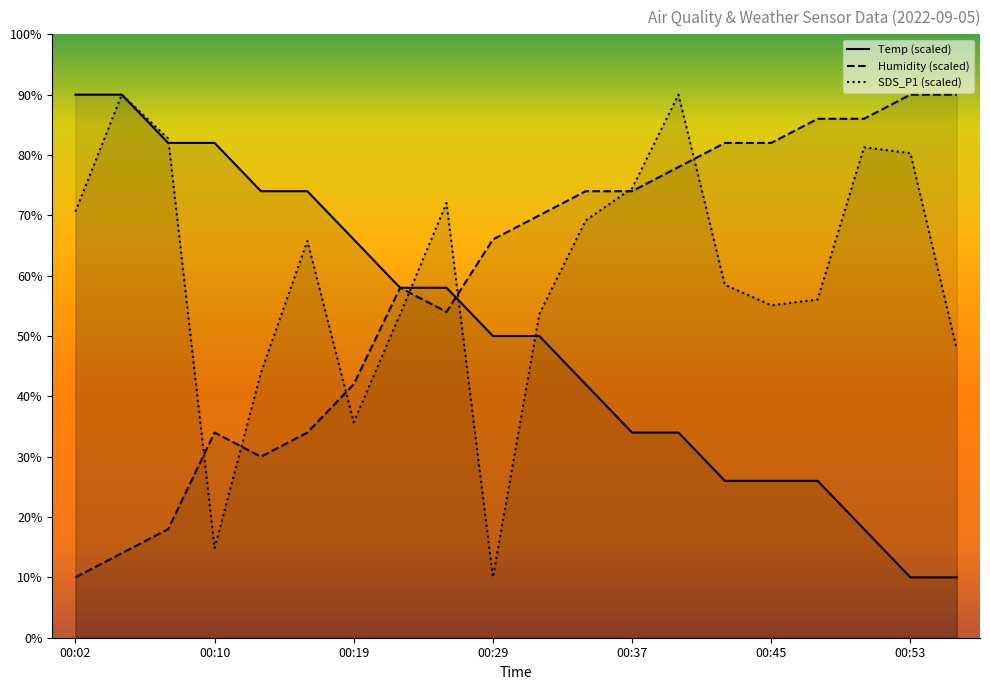

Which series has the largest total across all categories?

SDS_P1 (scaled)